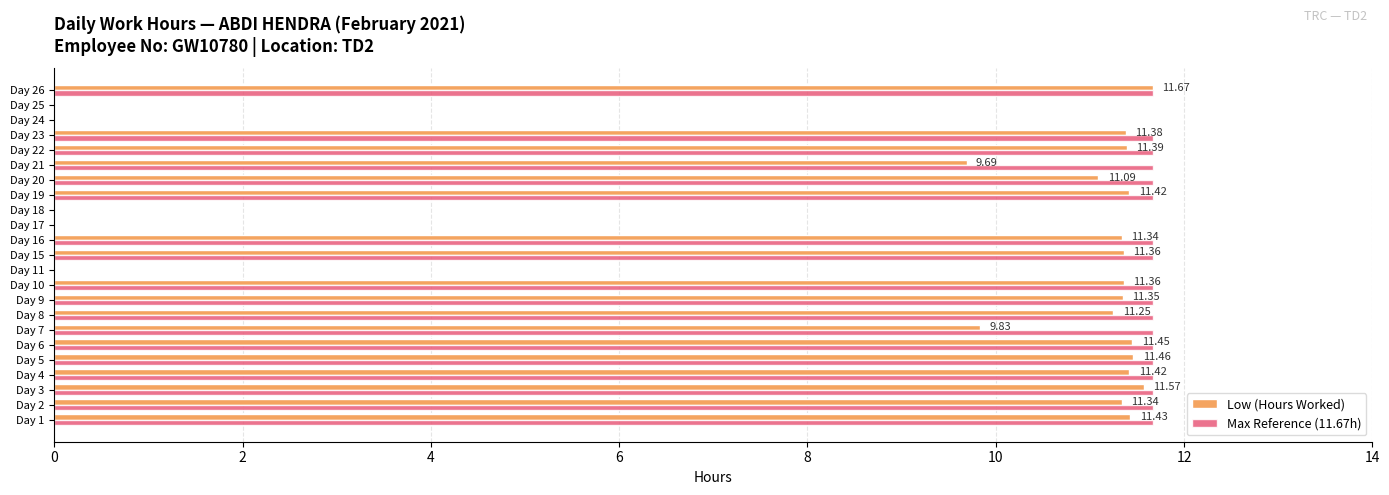

What is the average value of the Low (Hours Worked) series?

8.8